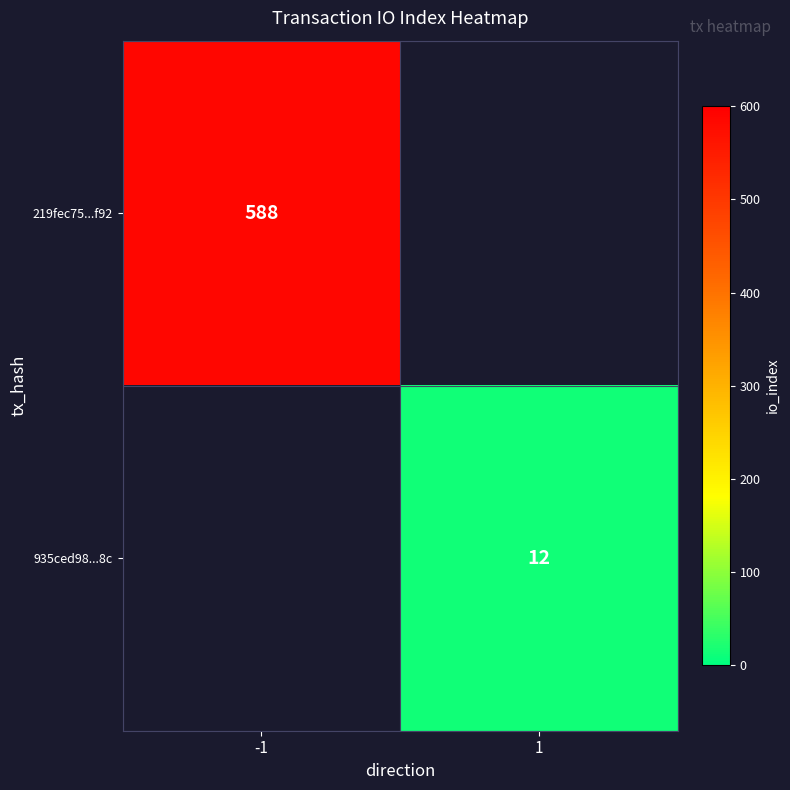

True or false: 935ced98...8c has a value of 12 at 1.

True